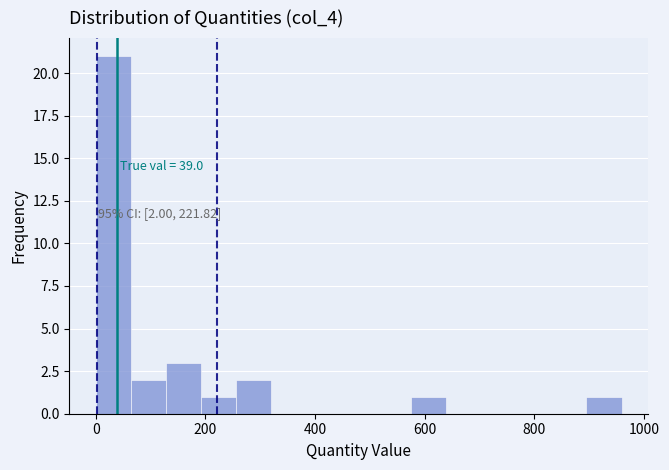

Read against the x-axis, roughly where is the centre of the tallest bar?

40